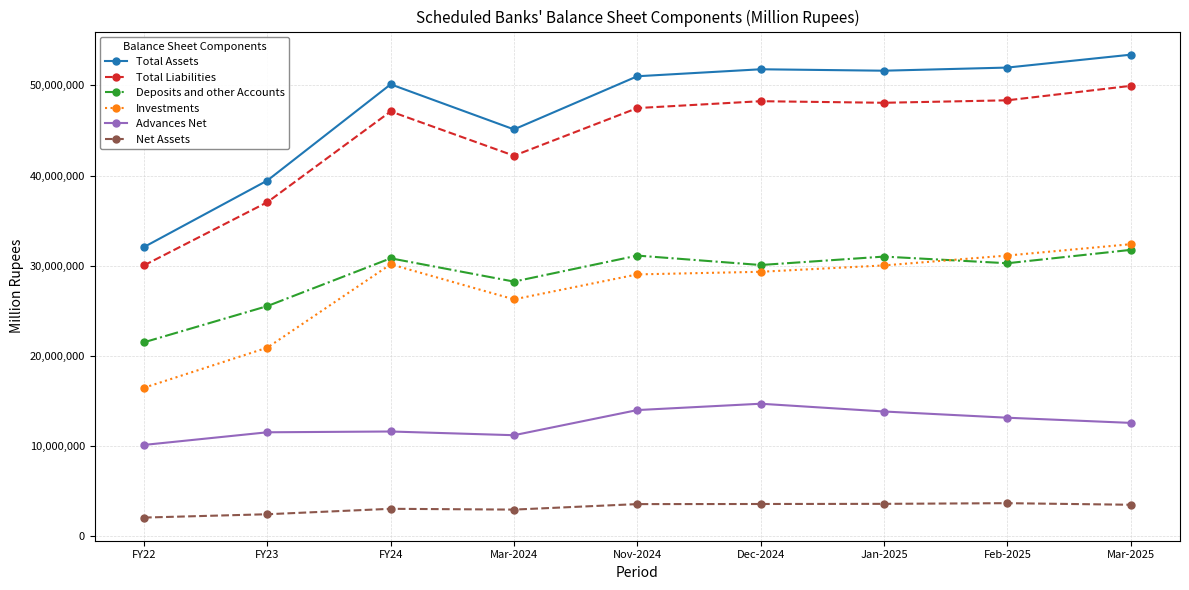

At which label does Deposits and other Accounts first exceed 30263653?

FY24